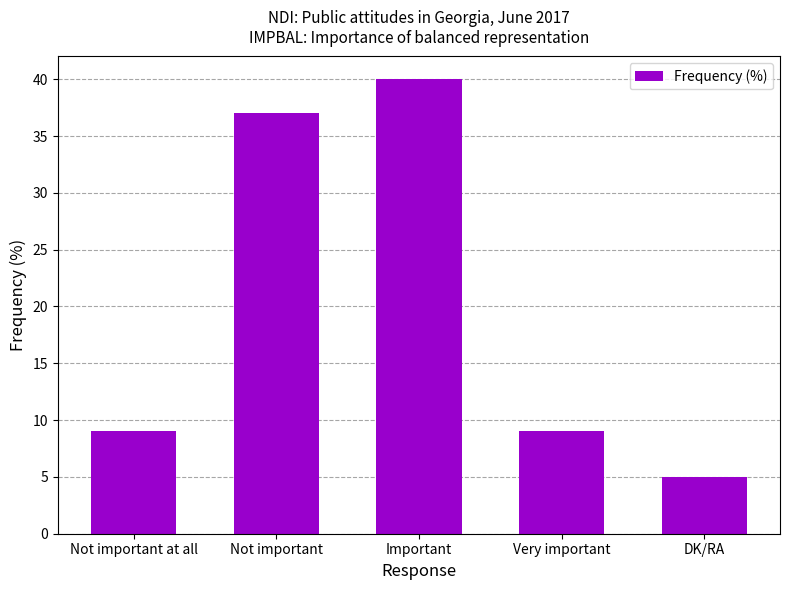

Approximately how many times larger is the value at DK/RA compared to Very important?

0.6